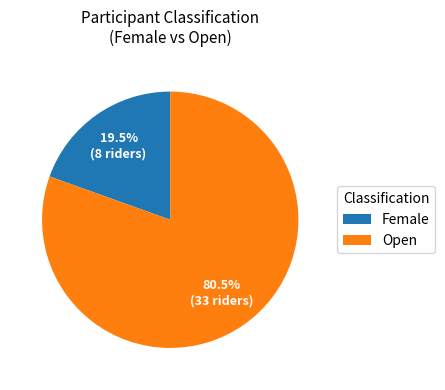

Does any single category account for the majority?

Yes